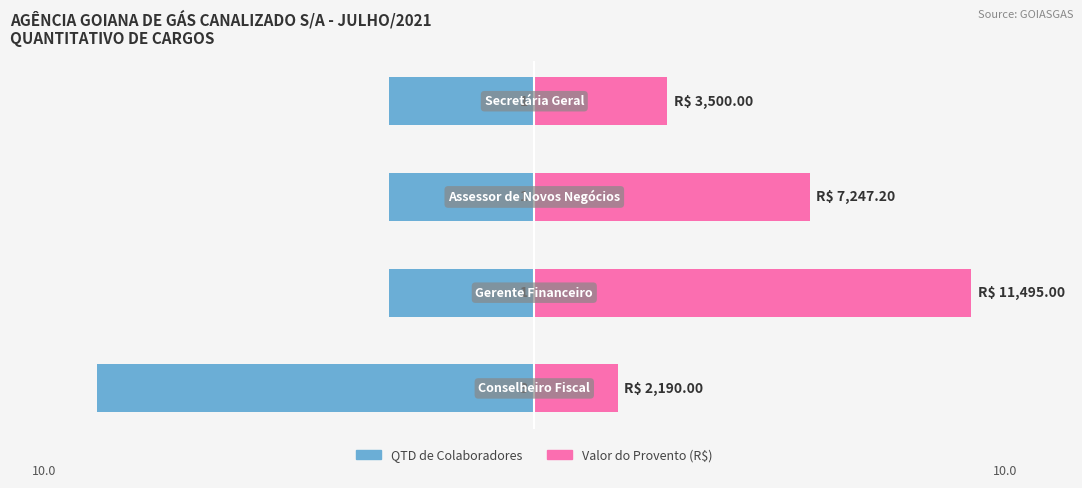

List the series in order of their overall mean, highest first.

Valor do Provento (R$), QTD de Colaboradores